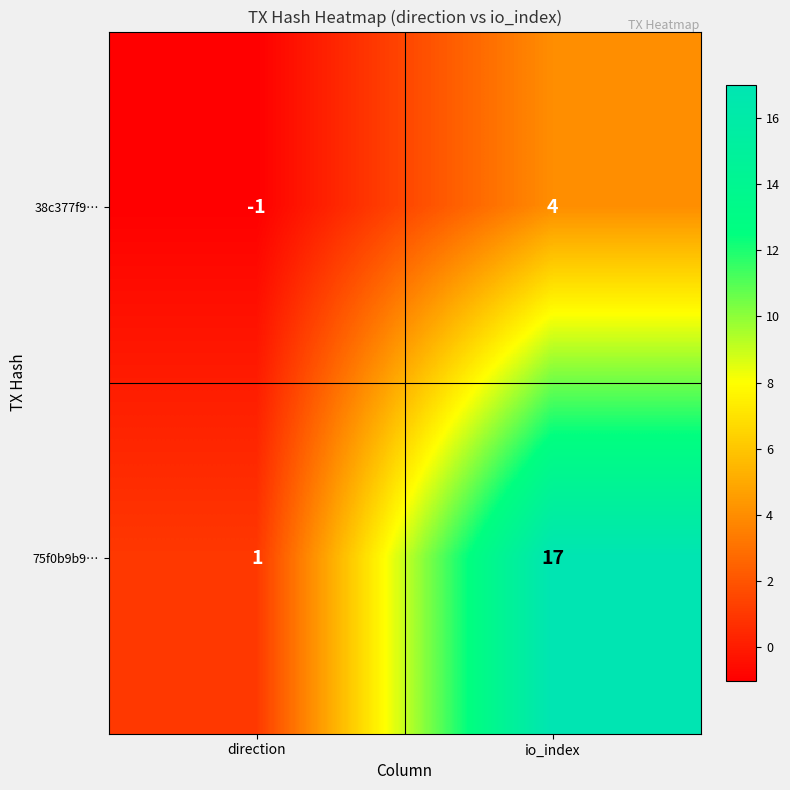

Reading left to right, what are all the values shown in this chart?

38c377f9…: -1	4
75f0b9b9…: 1	17